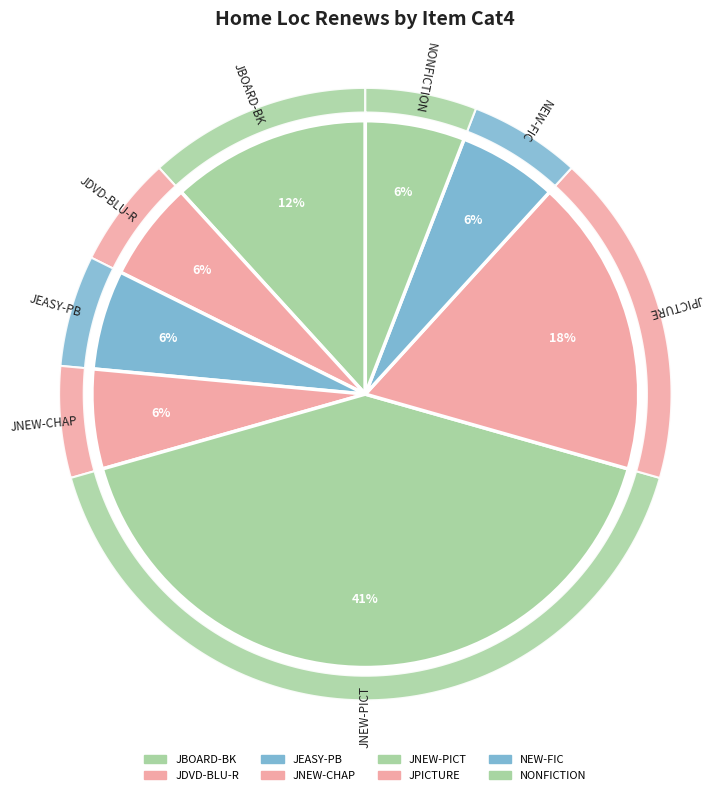

True or false: JNEW-PICT accounts for 41% of the total.

True